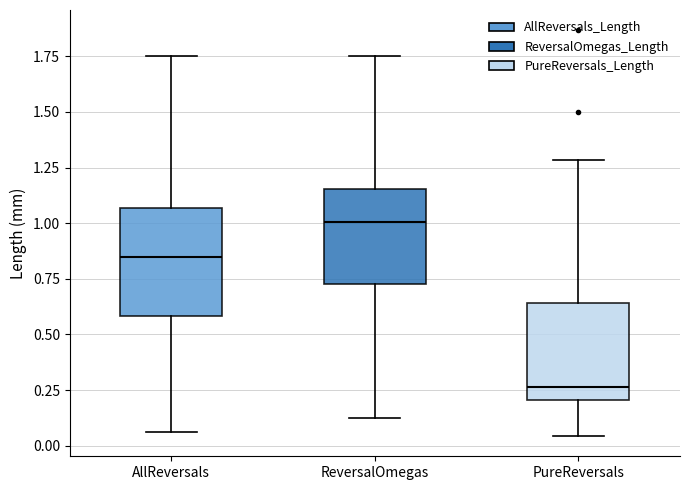

Which box's median line is the highest?

ReversalOmegas